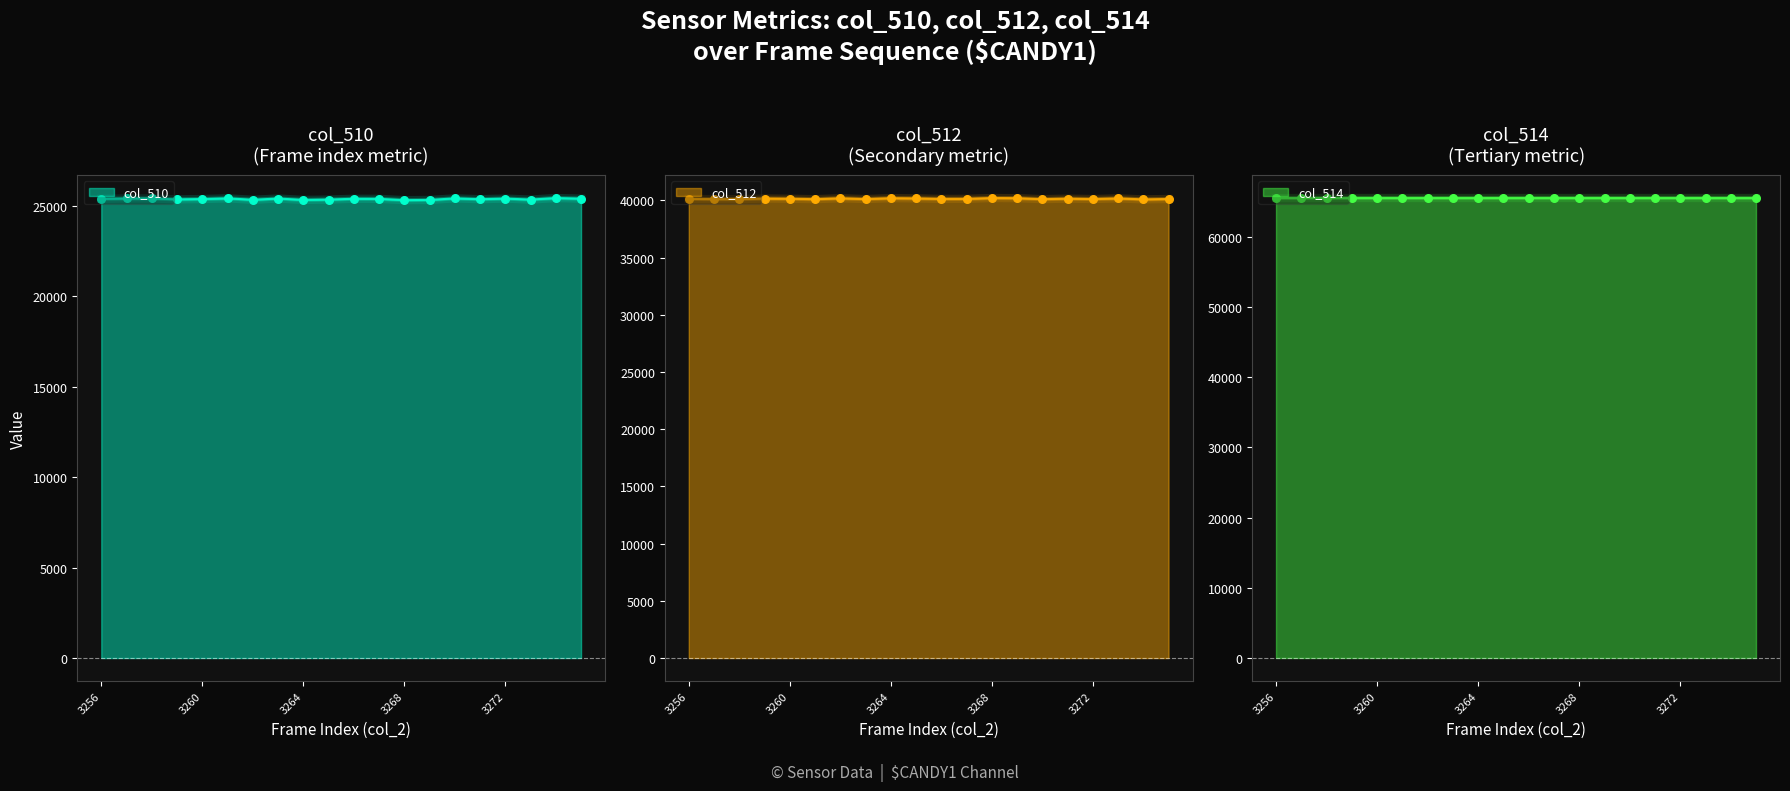

True or false: col_510 has a value of 40054 at 3260.

False